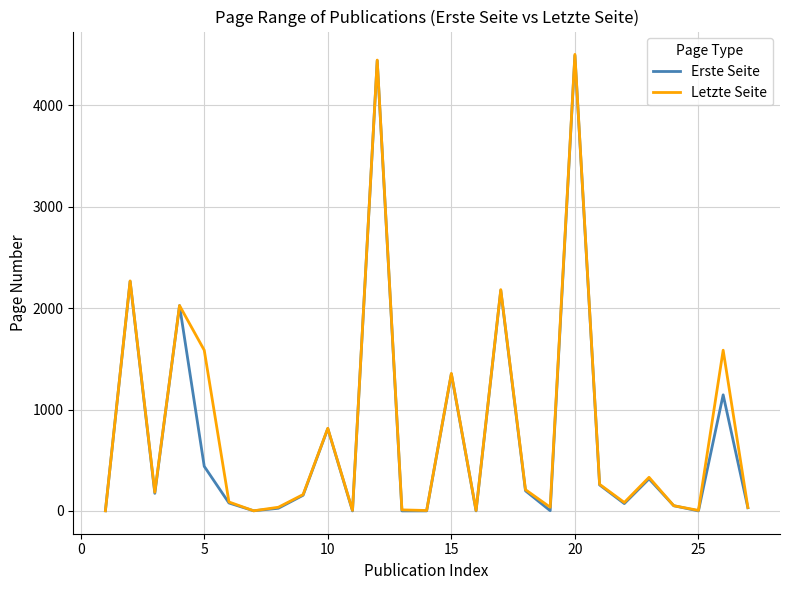

What is the highest value of the Erste Seite series?

4490